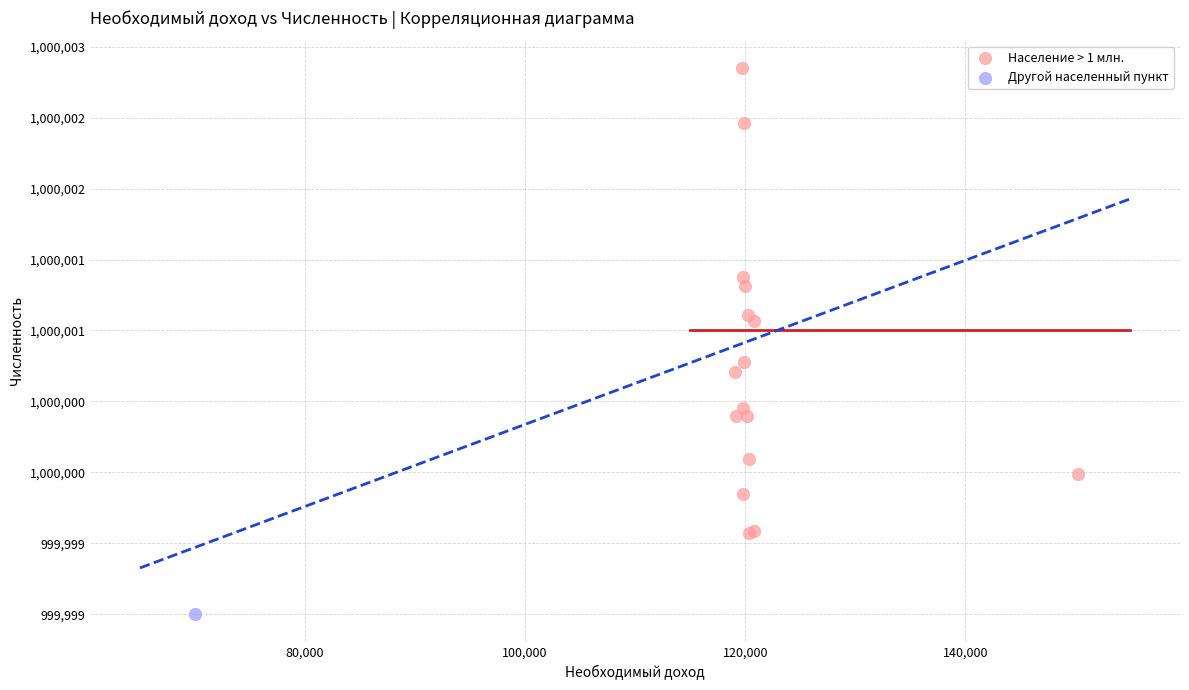

What are all the series names shown in the legend?

Население > 1 млн., Другой населенный пункт